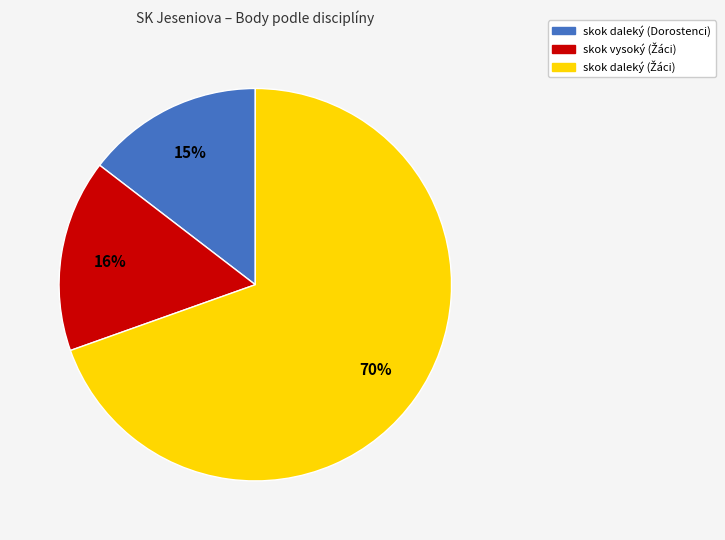

Is there any slice that represents more than half of the pie?

Yes